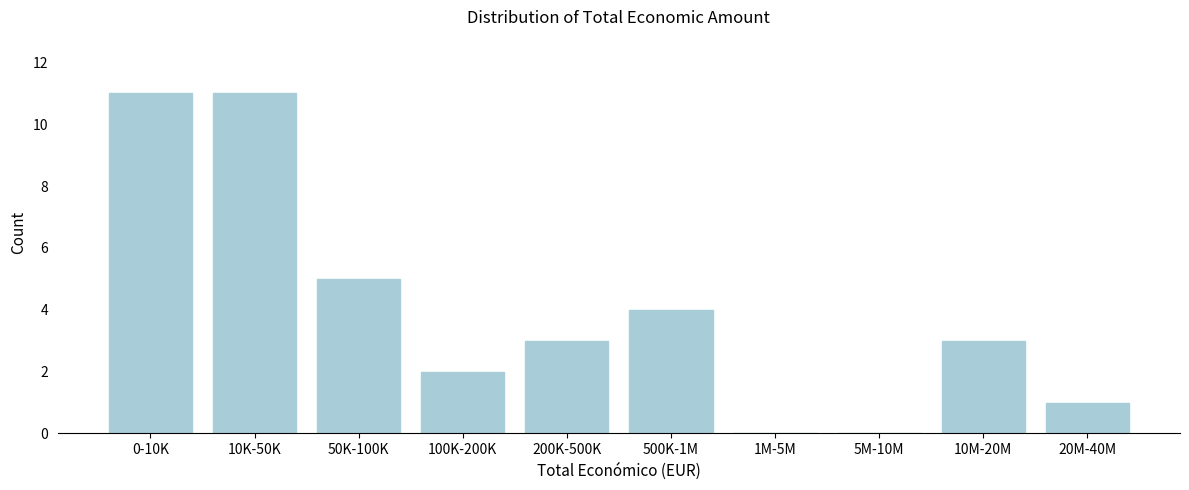

Reading right to left, list all the values displayed in this chart.

20M-40M=1	10M-20M=3	5M-10M=0	1M-5M=0	500K-1M=4	200K-500K=3	100K-200K=2	50K-100K=5	10K-50K=11	0-10K=11